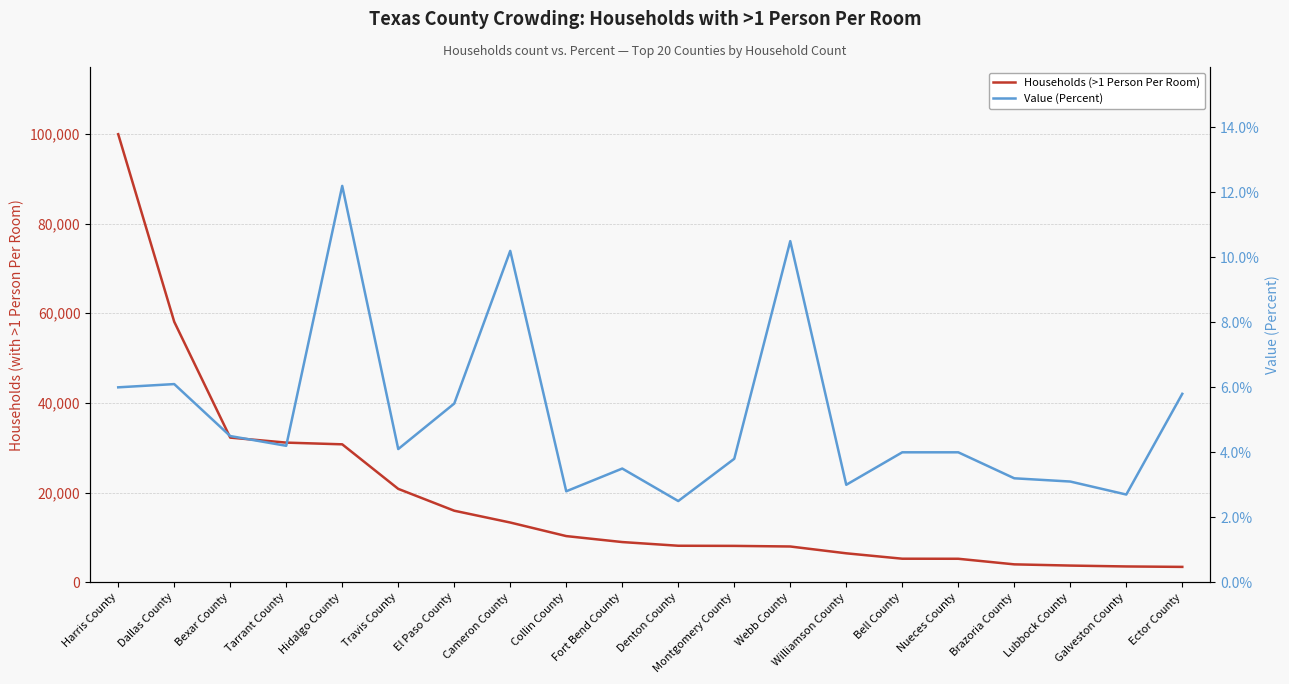

What is the spread (max minus min) of values at Brazoria County?

3988.8